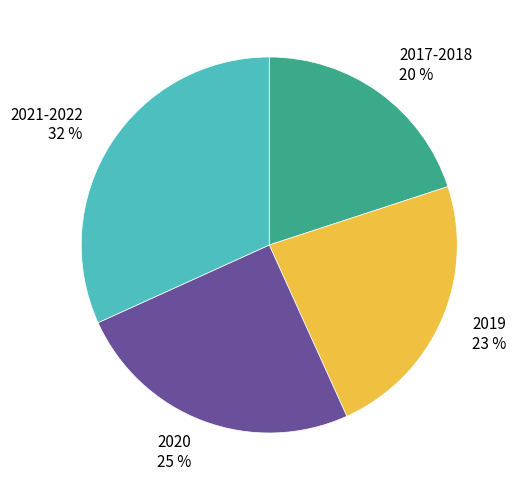

To the nearest percent, what is the difference between the largest and smallest slice percentages?

12%